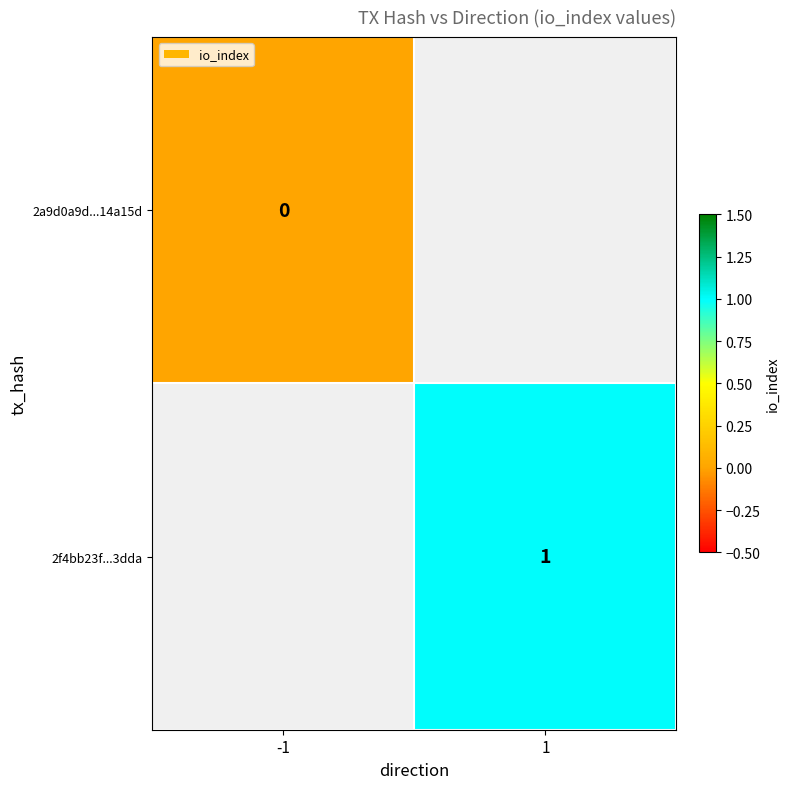

The 2f4bb23f...3dda series shows 1 at 1. True or false?

True